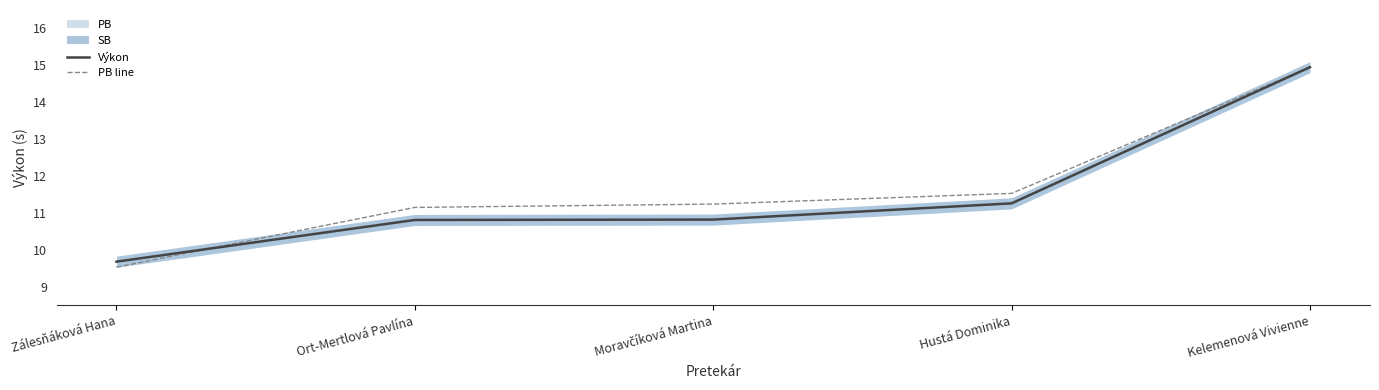

What is the value of the Výkon point at the 3rd from the left?

10.8